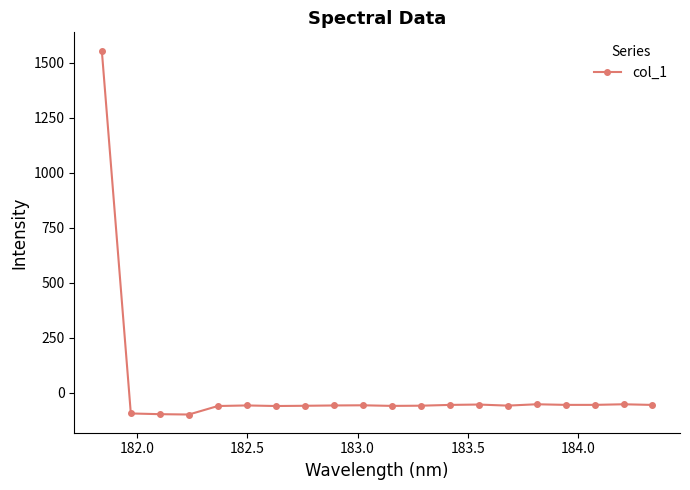

True or false: the data has more than 0 interior local peaks.

True